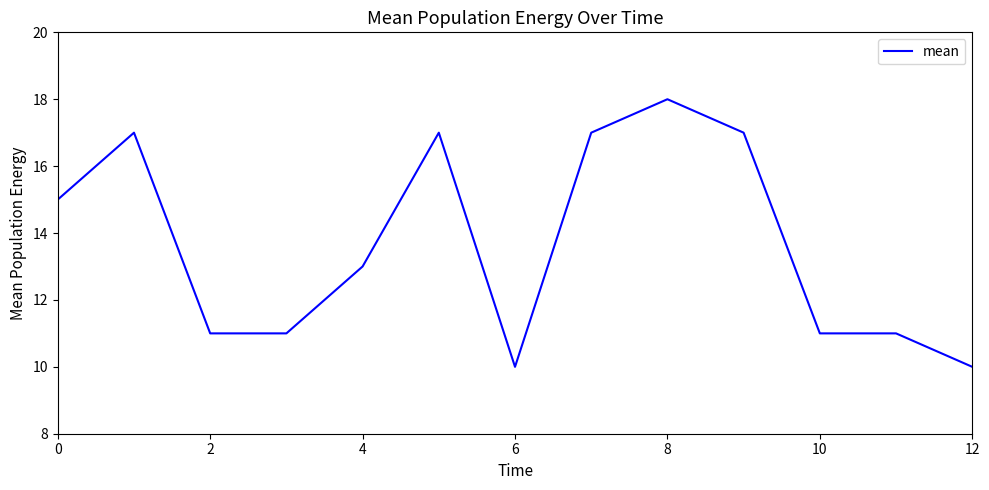

True or false: there are more than 0 points higher than both neighbors.

True